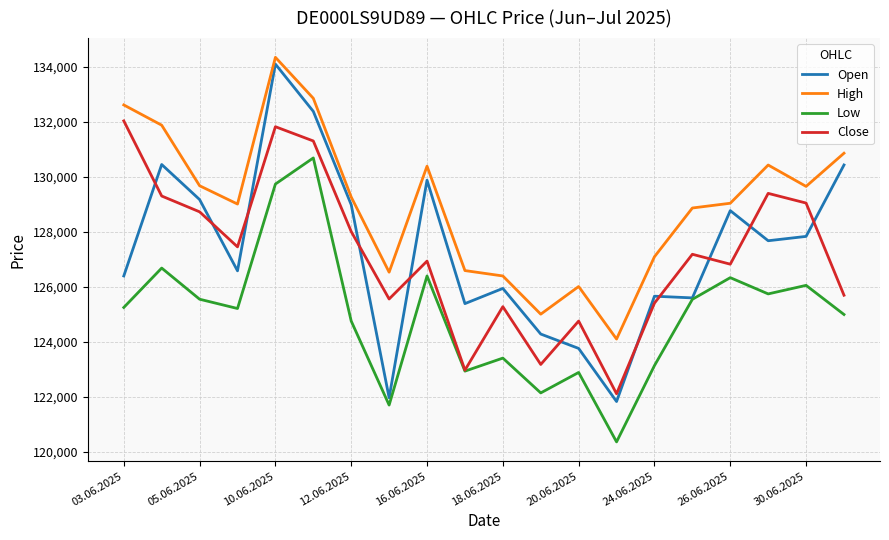

What is the maximum value shown in the chart?

134350